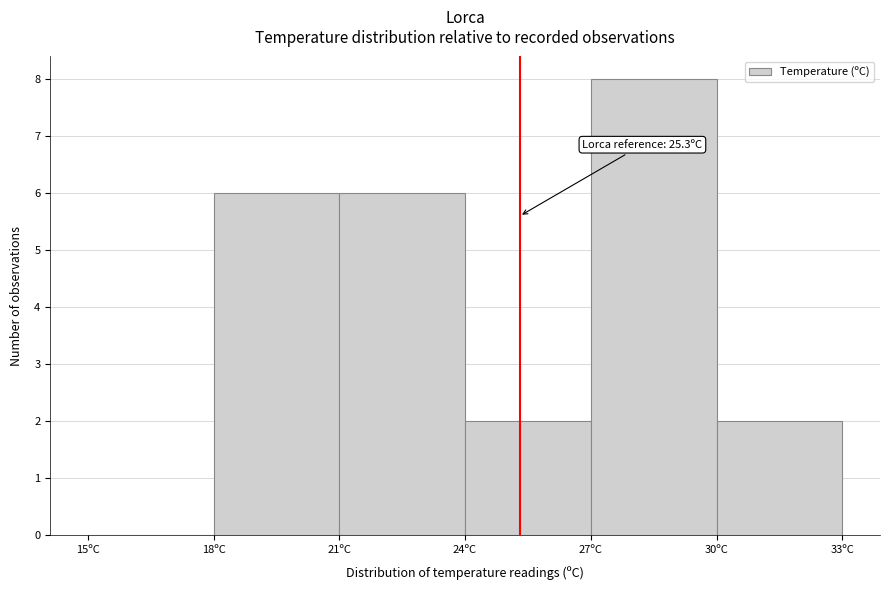

Over which range of the x-axis is the bar tallest?

27 to 30